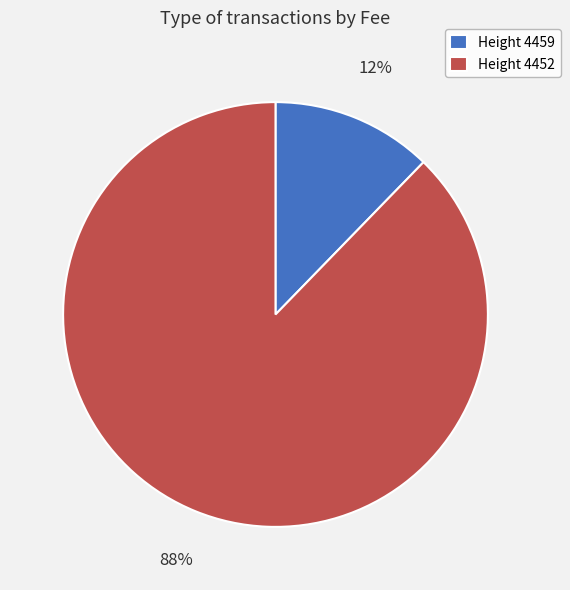

To the nearest percent, what percentage of the pie is Height 4459?

12%